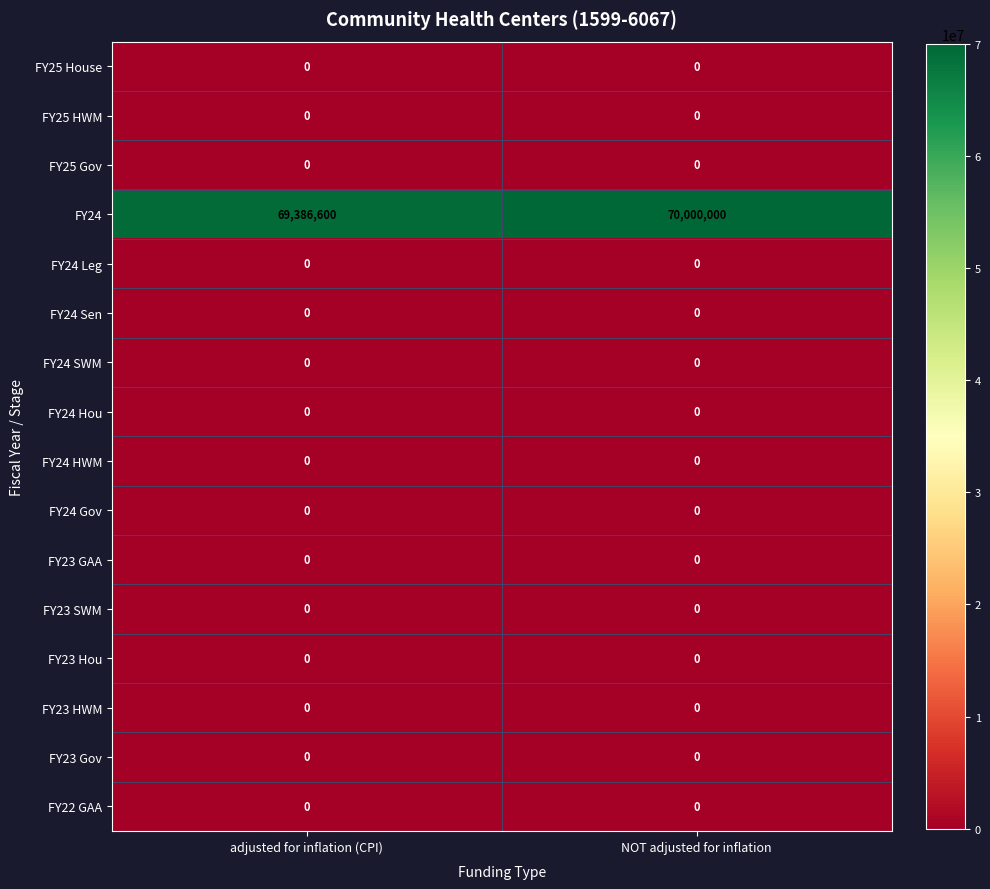

The FY24 HWM series shows 0 at NOT adjusted for inflation. True or false?

True